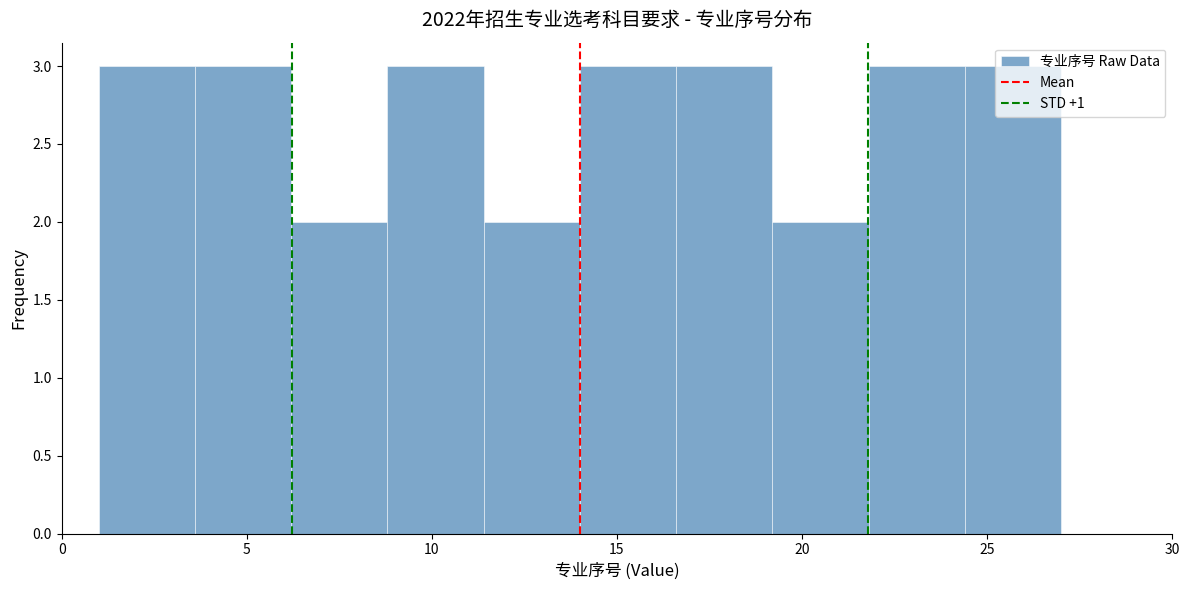

Reading left to right, transcribe this chart: for each bar, give the range it covers on the x-axis and its height. Neither the bar edges nor the heights are printed on the chart, so give them approximately, as read against the axes.

1.0 to 3.6: 3
3.6 to 6.2: 3
6.2 to 8.8: 2
8.8 to 11.4: 3
11.4 to 14.0: 2
14.0 to 16.6: 3
16.6 to 19.2: 3
19.2 to 21.8: 2
21.8 to 24.4: 3
24.4 to 27.0: 3